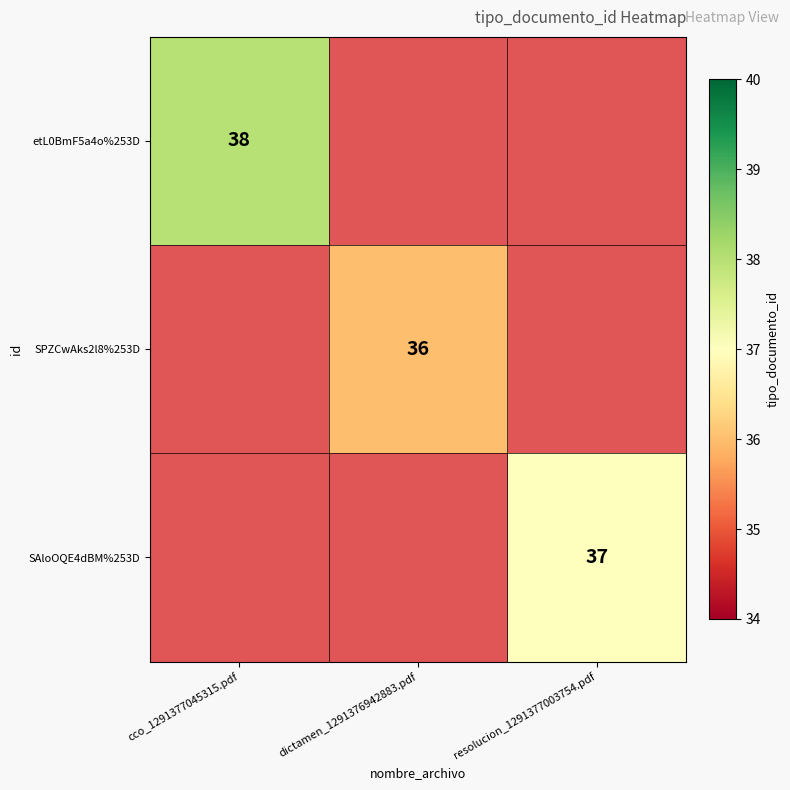

The value of etL0BmF5a4o%253D at cco_1291377045315.pdf is 38. True or false?

True